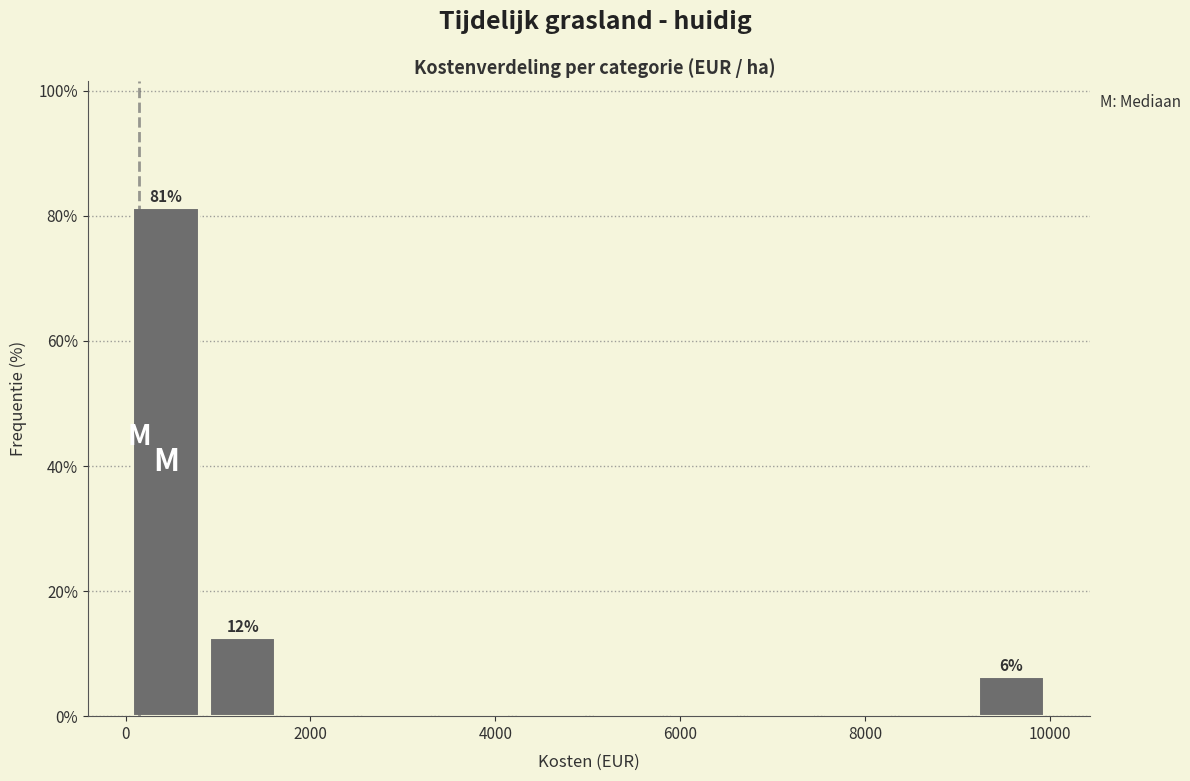

Which range on the x-axis has the tallest bar?

0 to 800